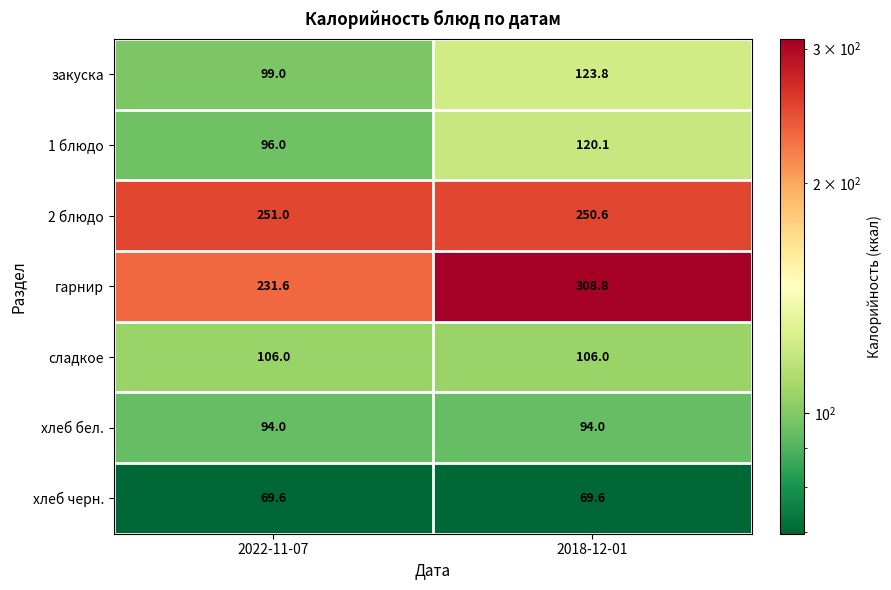

What is the smallest value displayed?

69.6